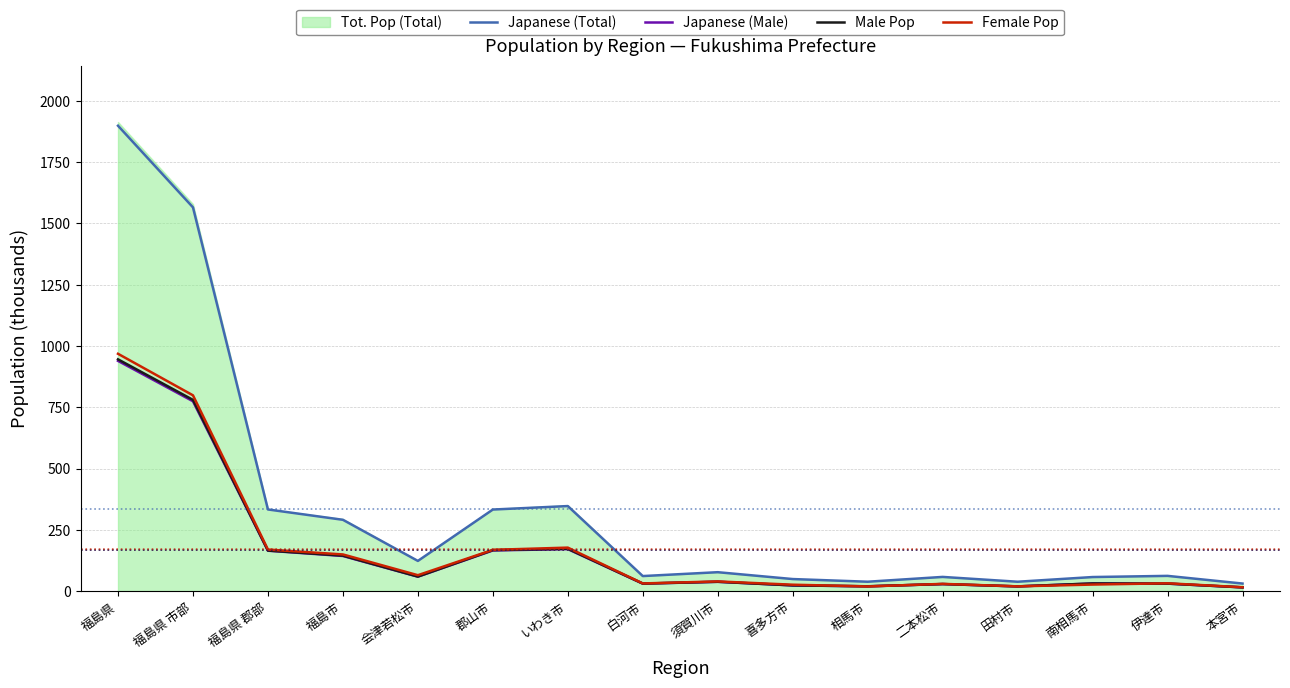

What is the approximate value of Japanese (Male) at 福島市?

143.3